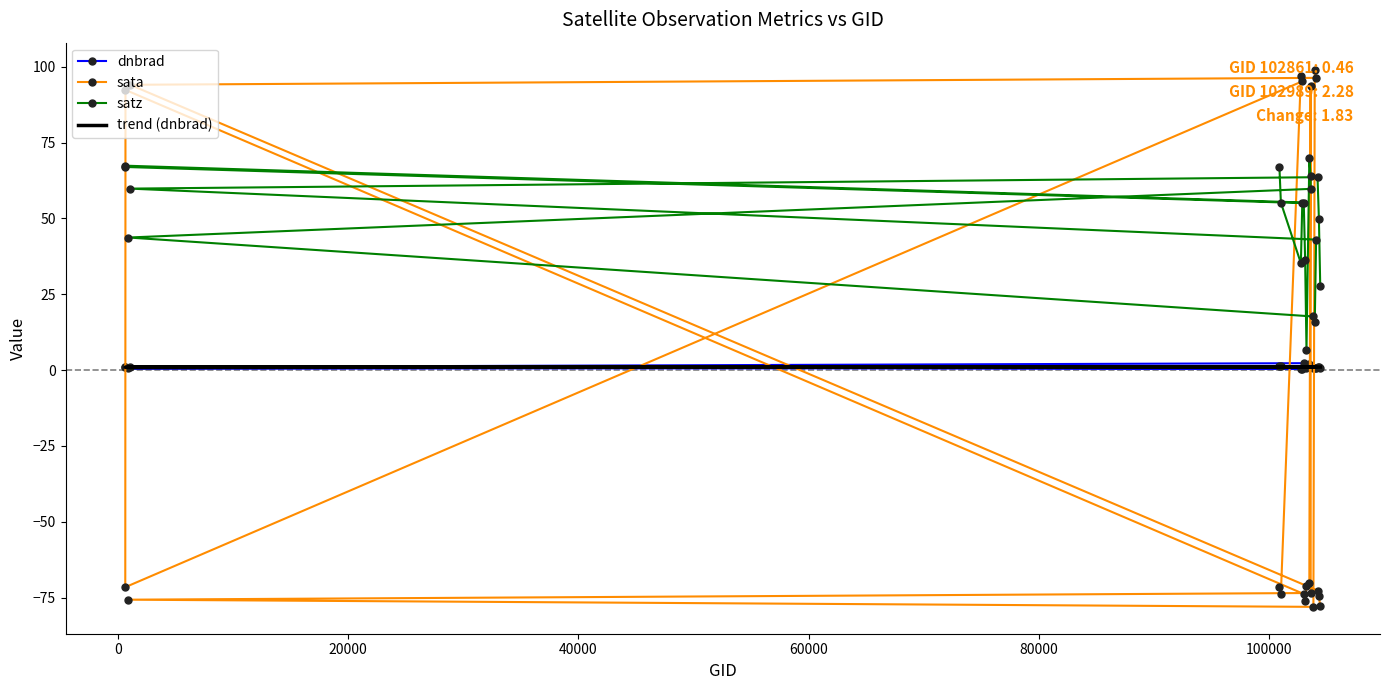

True or false: trend (dnbrad) and satz cross at least once.

False